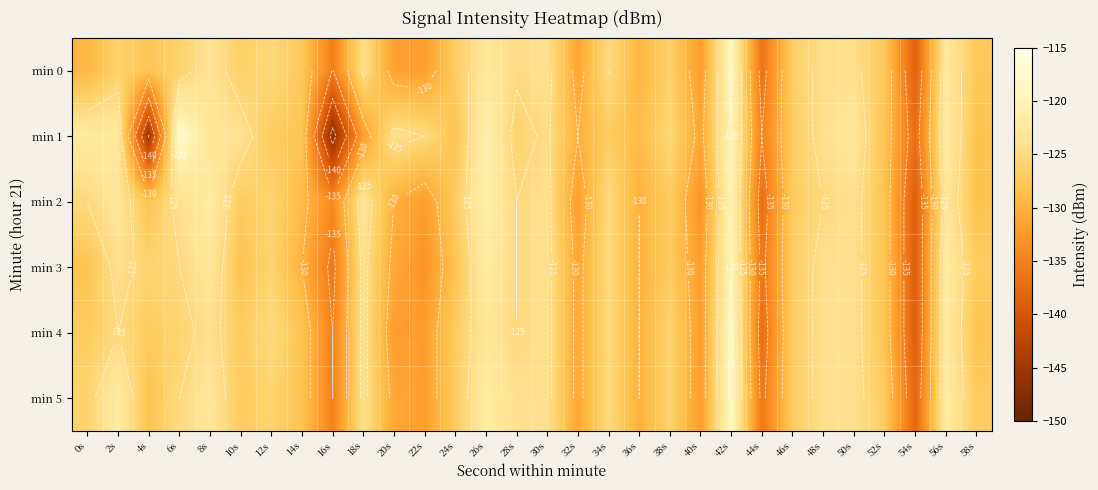

At 34s, list the series in order from smallest to largest.

min 1, min 2, min 3, min 4, min 5, min 0